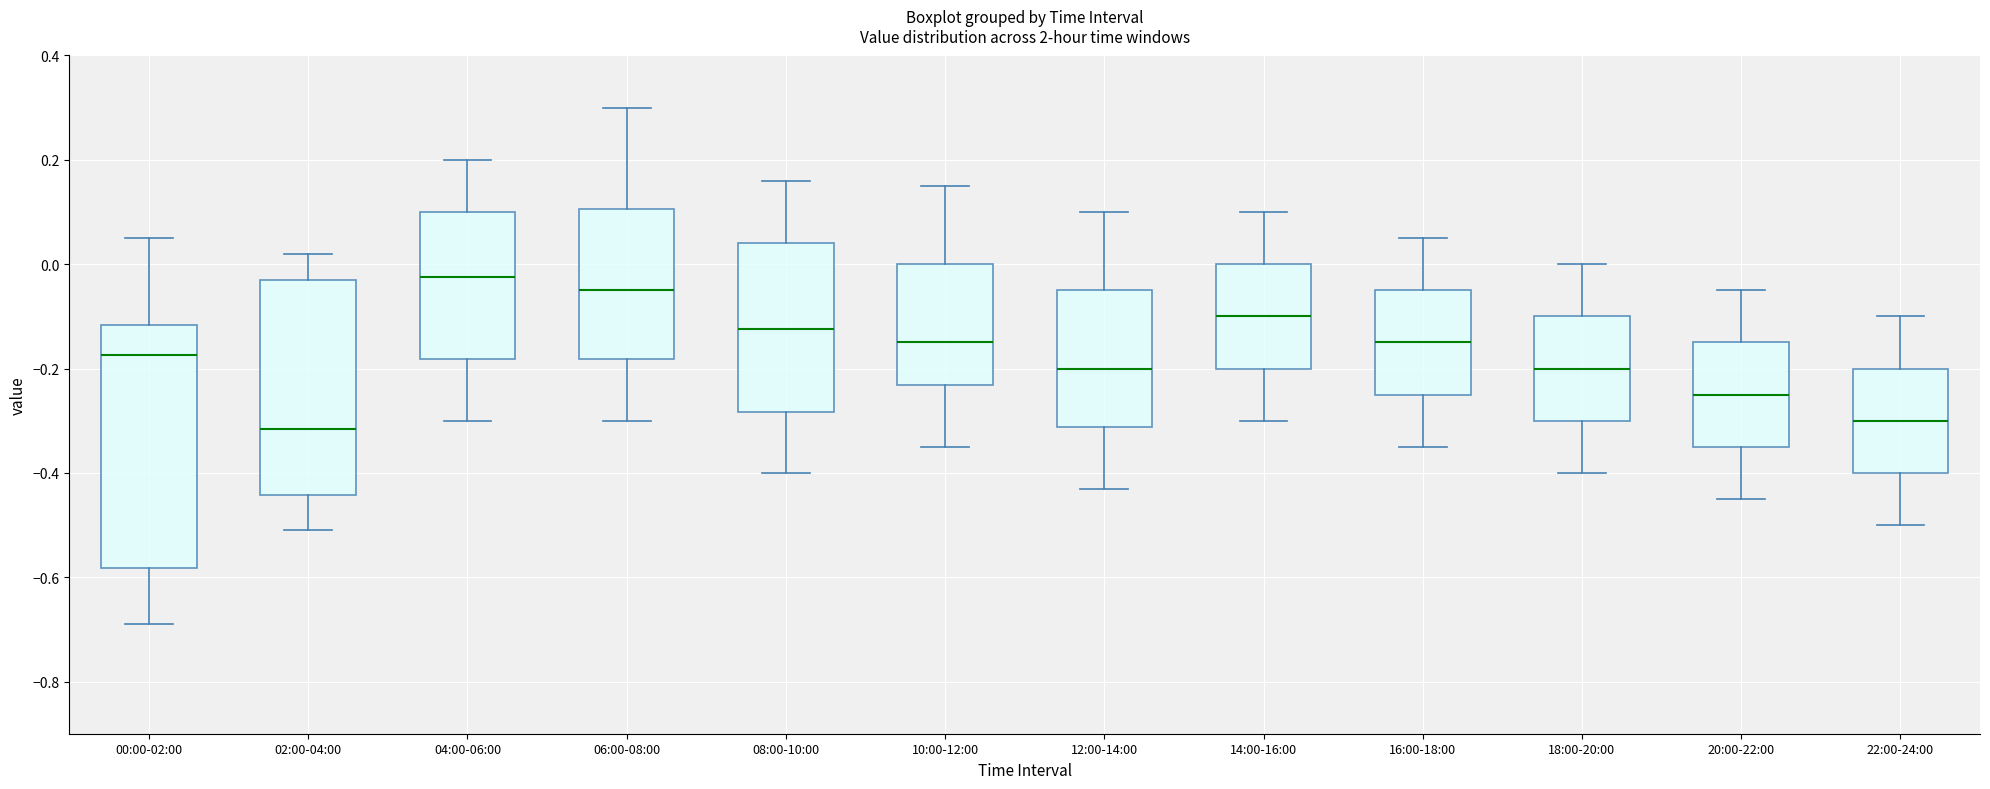

Reading left to right, transcribe this box plot: for each box, give where its median line is, the range the box spans, and where its two whiskers end, as read against the y-axis. The values are not printed on the chart, so give them approximately, as read against the axis.

00:00-02:00: median -0.18, box -0.58 to -0.12, whiskers -0.68 to 0.06
02:00-04:00: median -0.32, box -0.44 to -0.02, whiskers -0.50 to 0.02
04:00-06:00: median -0.02, box -0.18 to 0.10, whiskers -0.30 to 0.20
06:00-08:00: median -0.04, box -0.18 to 0.10, whiskers -0.30 to 0.30
08:00-10:00: median -0.12, box -0.28 to 0.04, whiskers -0.40 to 0.16
10:00-12:00: median -0.14, box -0.24 to 0.00, whiskers -0.34 to 0.16
12:00-14:00: median -0.20, box -0.32 to -0.04, whiskers -0.42 to 0.10
14:00-16:00: median -0.10, box -0.20 to 0.00, whiskers -0.30 to 0.10
16:00-18:00: median -0.14, box -0.24 to -0.04, whiskers -0.34 to 0.06
18:00-20:00: median -0.20, box -0.30 to -0.10, whiskers -0.40 to 0.00
20:00-22:00: median -0.24, box -0.34 to -0.14, whiskers -0.44 to -0.04
22:00-24:00: median -0.30, box -0.40 to -0.20, whiskers -0.50 to -0.10